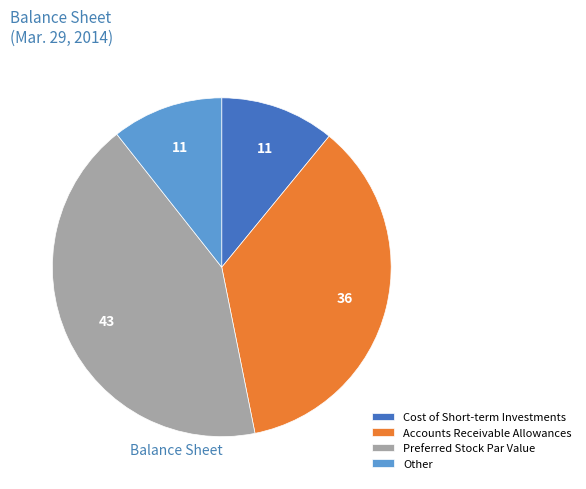

Which slice is the largest?

Preferred Stock Par Value